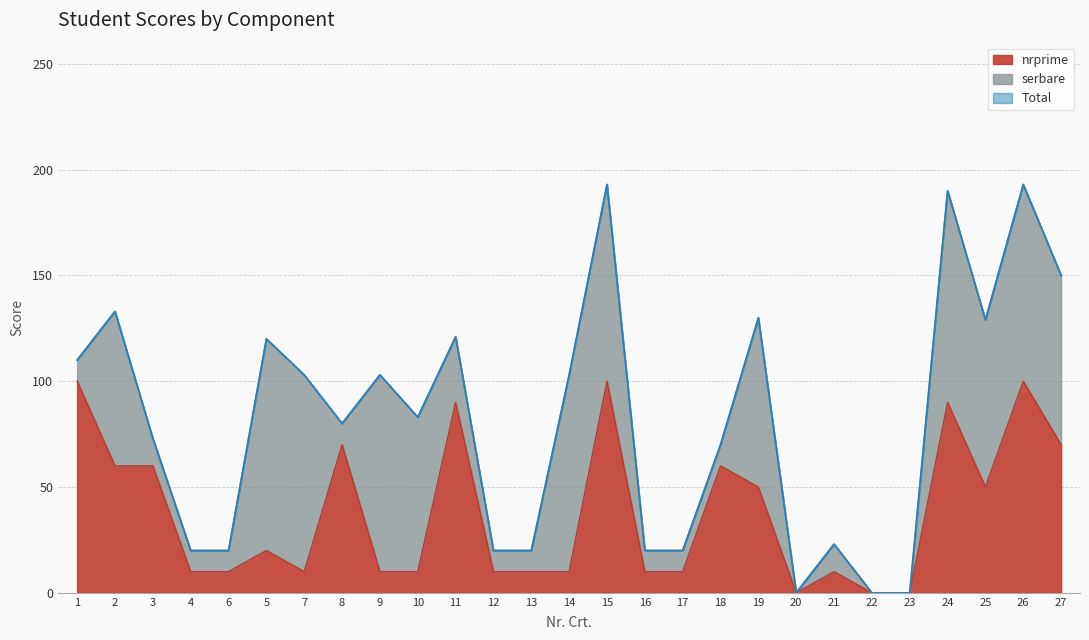

True or false: nrprime and Total intersect in this chart.

False